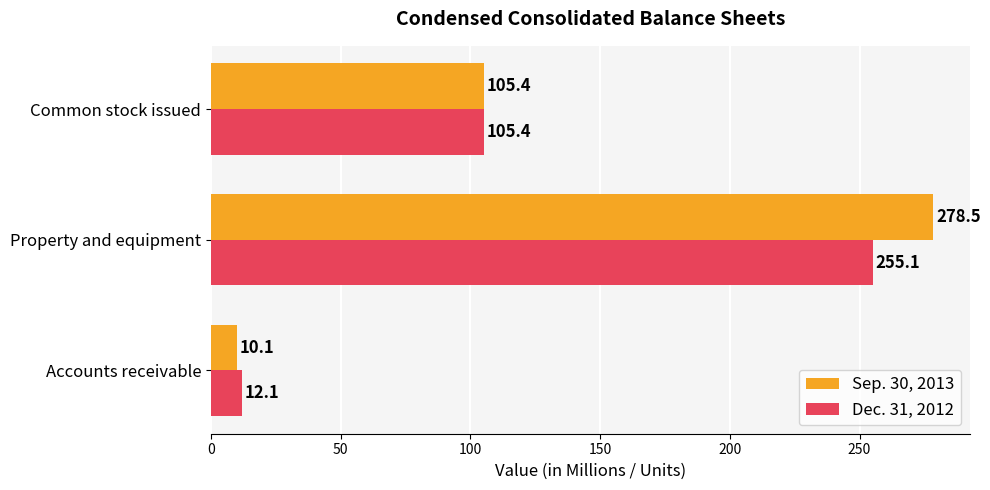

What are all the series names shown in the legend?

Sep. 30, 2013, Dec. 31, 2012